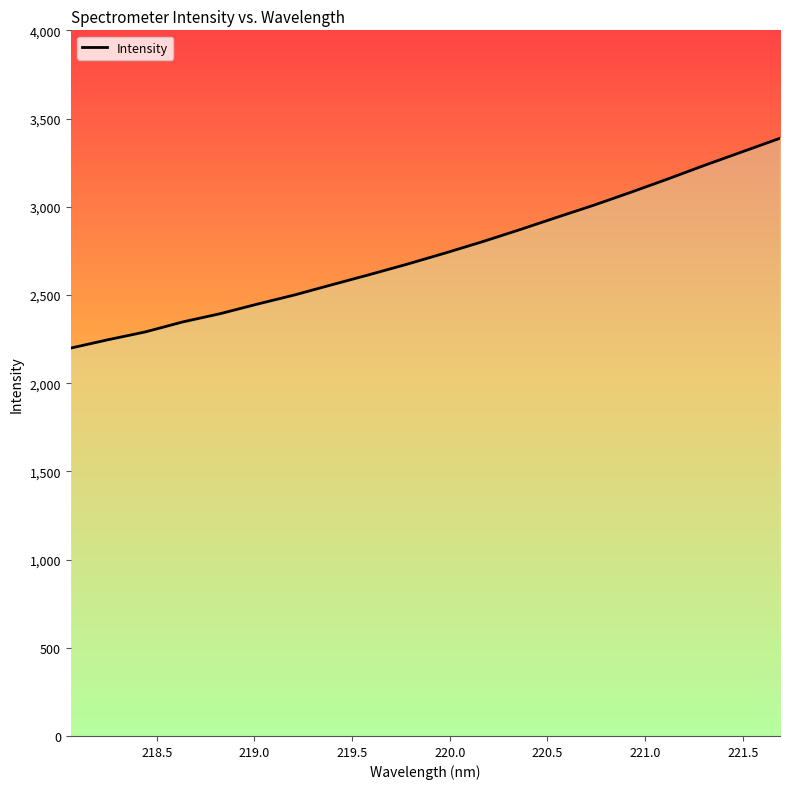

What is the label of the 8th point from the left?

221.5